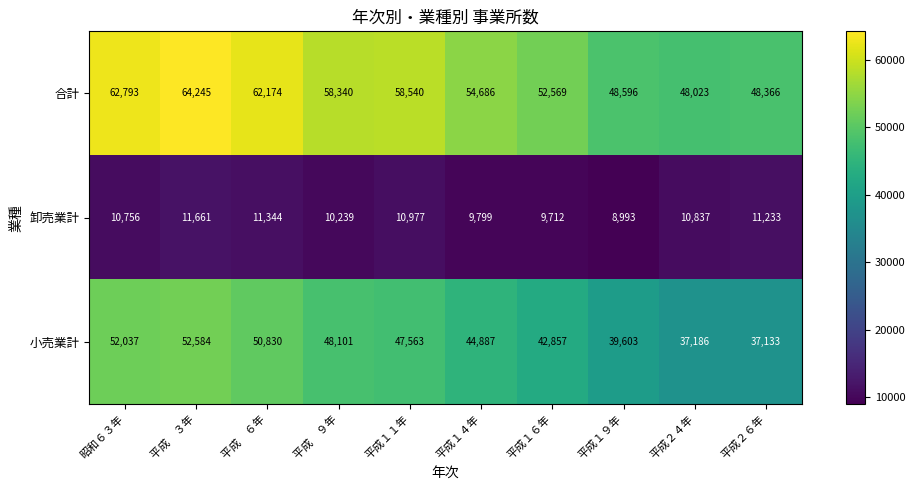

Reading left to right, transcribe all the data shown in this chart.

合計: 62793	64245	62174	58340	58540	54686	52569	48596	48023	48366
卸売業計: 10756	11661	11344	10239	10977	9799	9712	8993	10837	11233
小売業計: 52037	52584	50830	48101	47563	44887	42857	39603	37186	37133